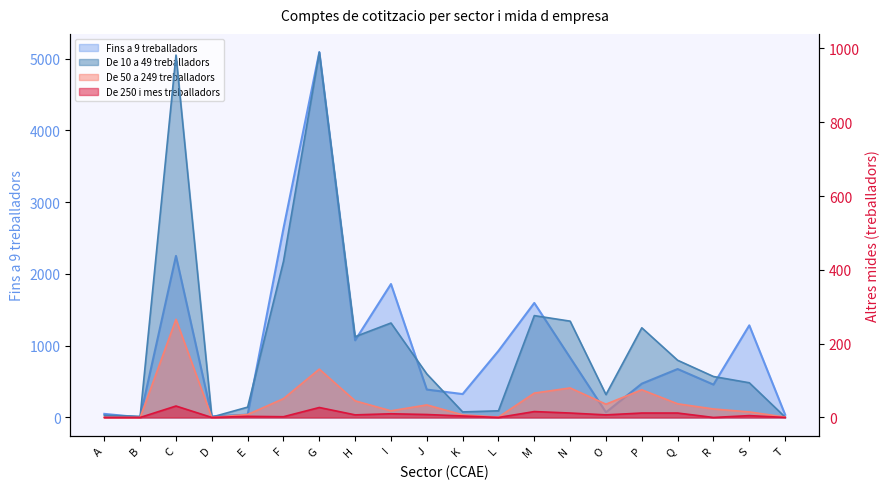

Between G and P, which series saw the biggest shift?

Fins a 9 treballadors